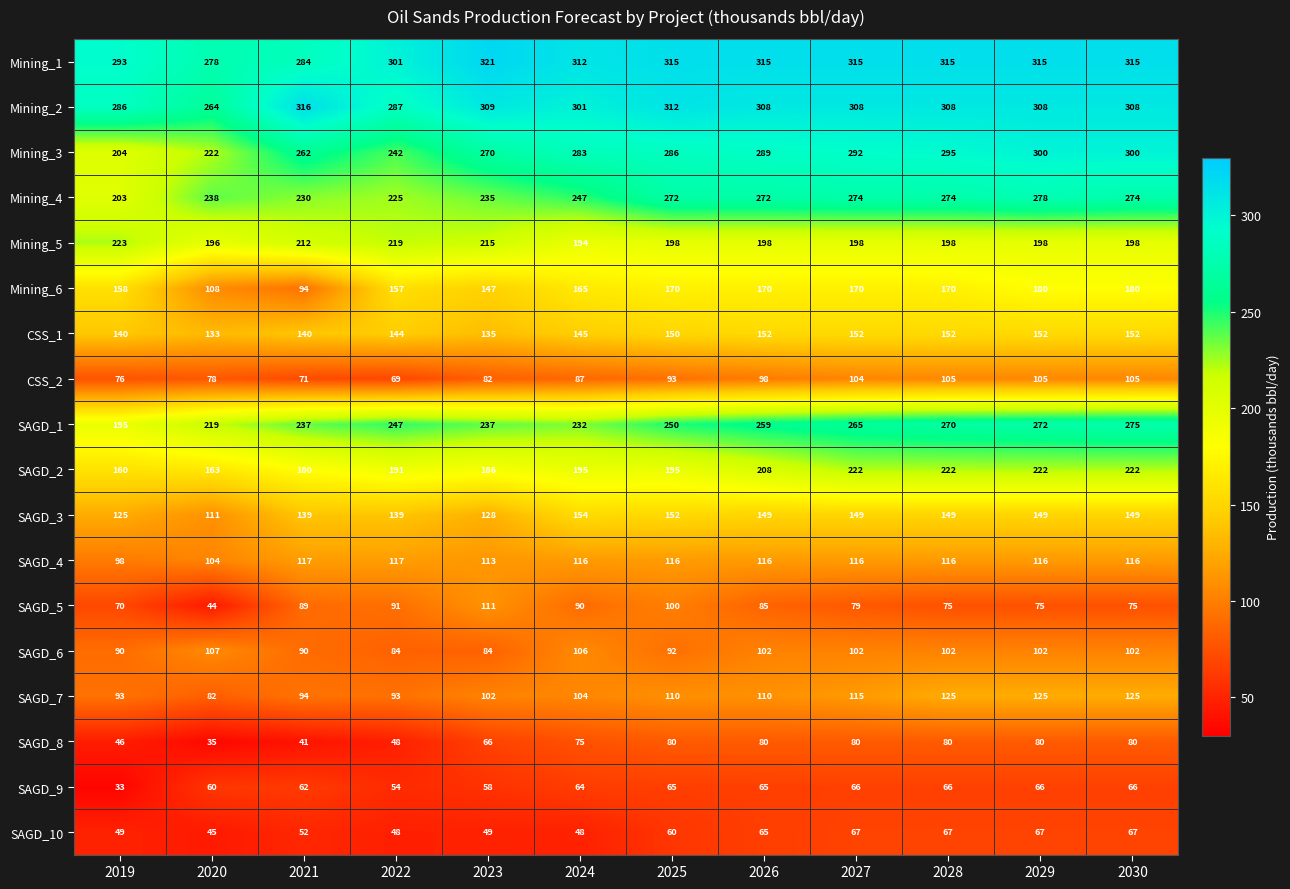

What is the difference between the maximum and second lowest values in the SAGD_8 series?

39